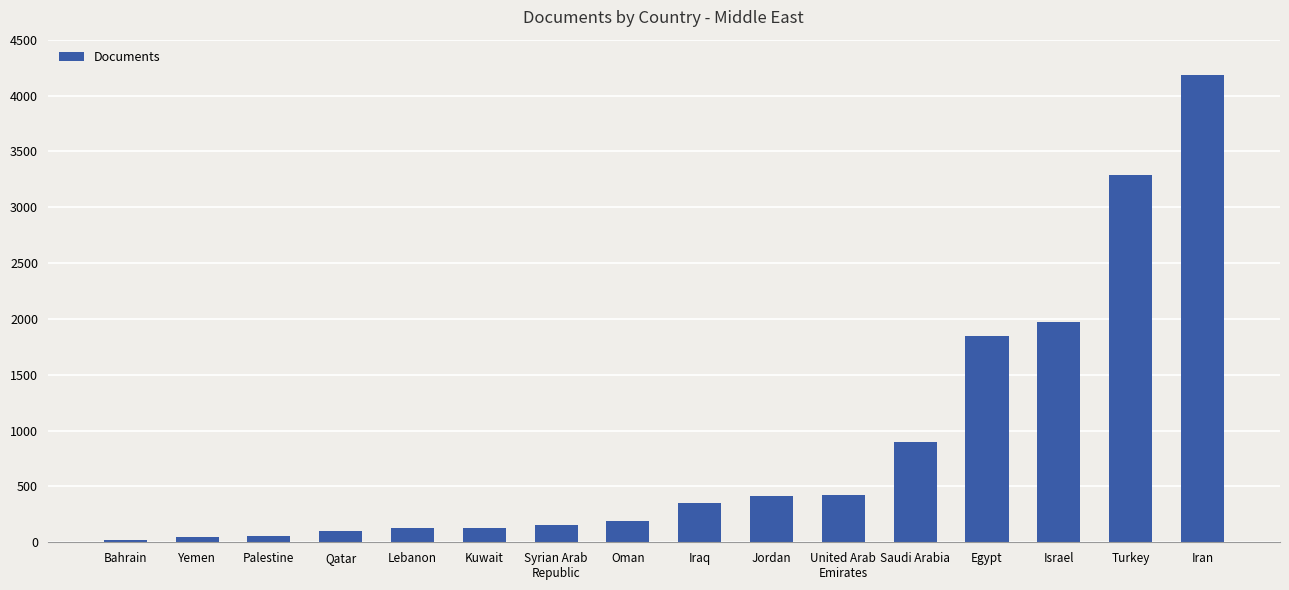

What is the maximum value shown in the chart?

4186